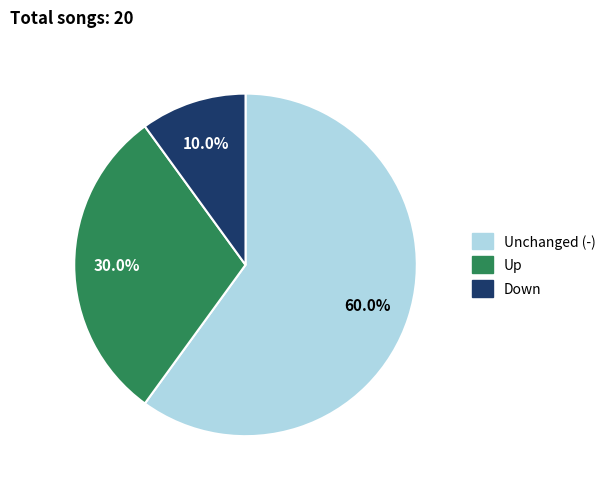

Is there a majority slice in this chart?

Yes